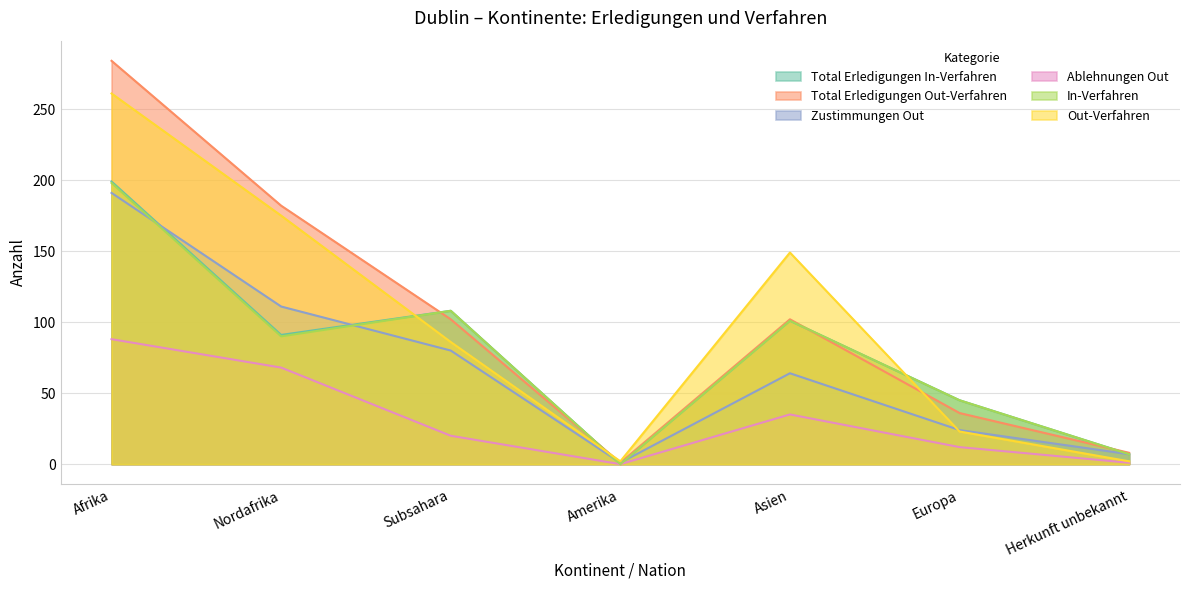

The value of In-Verfahren at Herkunft unbekannt is 11. True or false?

False